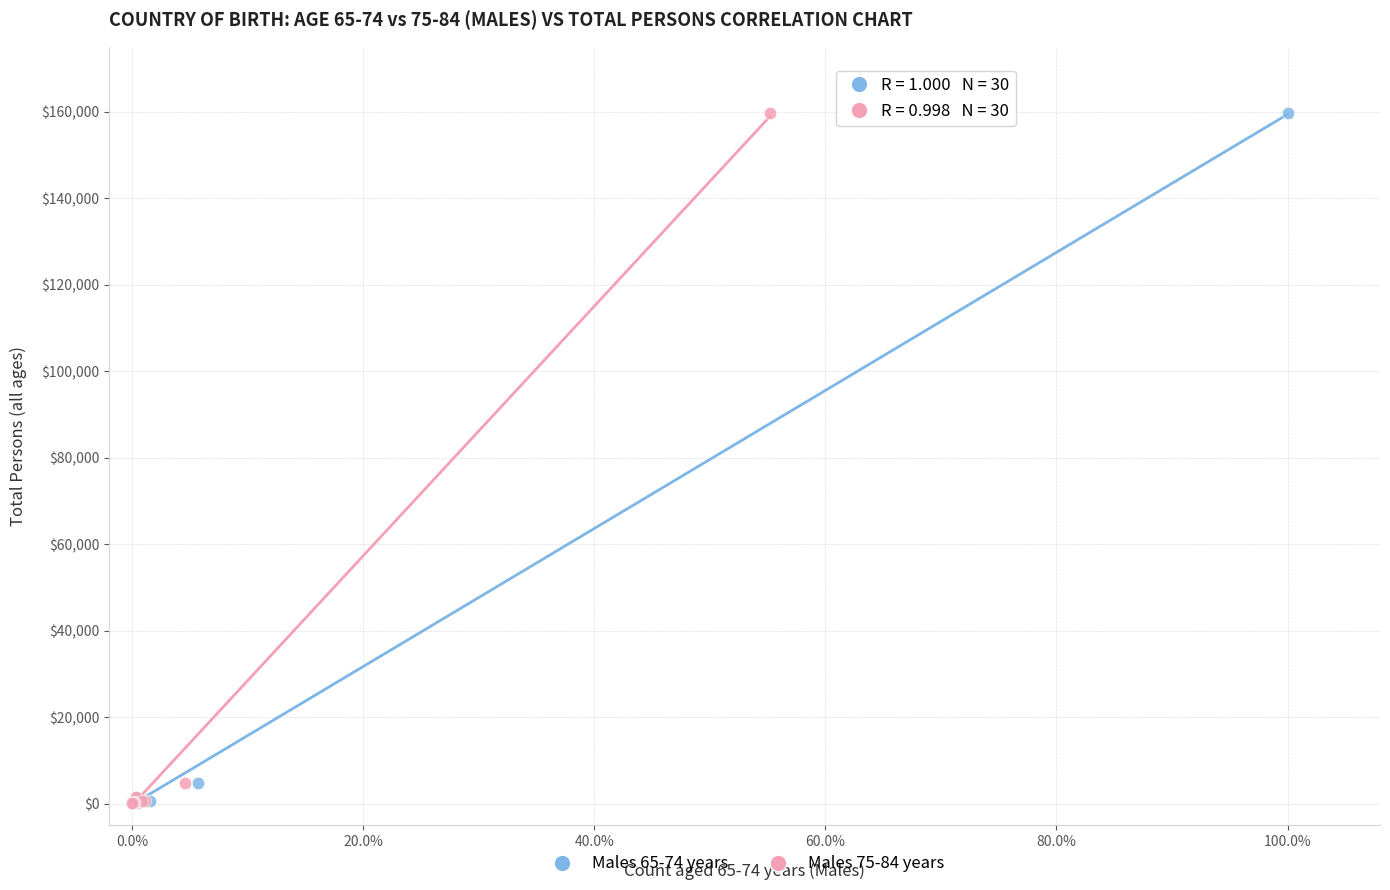

What are all the series names shown in the legend?

Males 65-74 years, Males 75-84 years